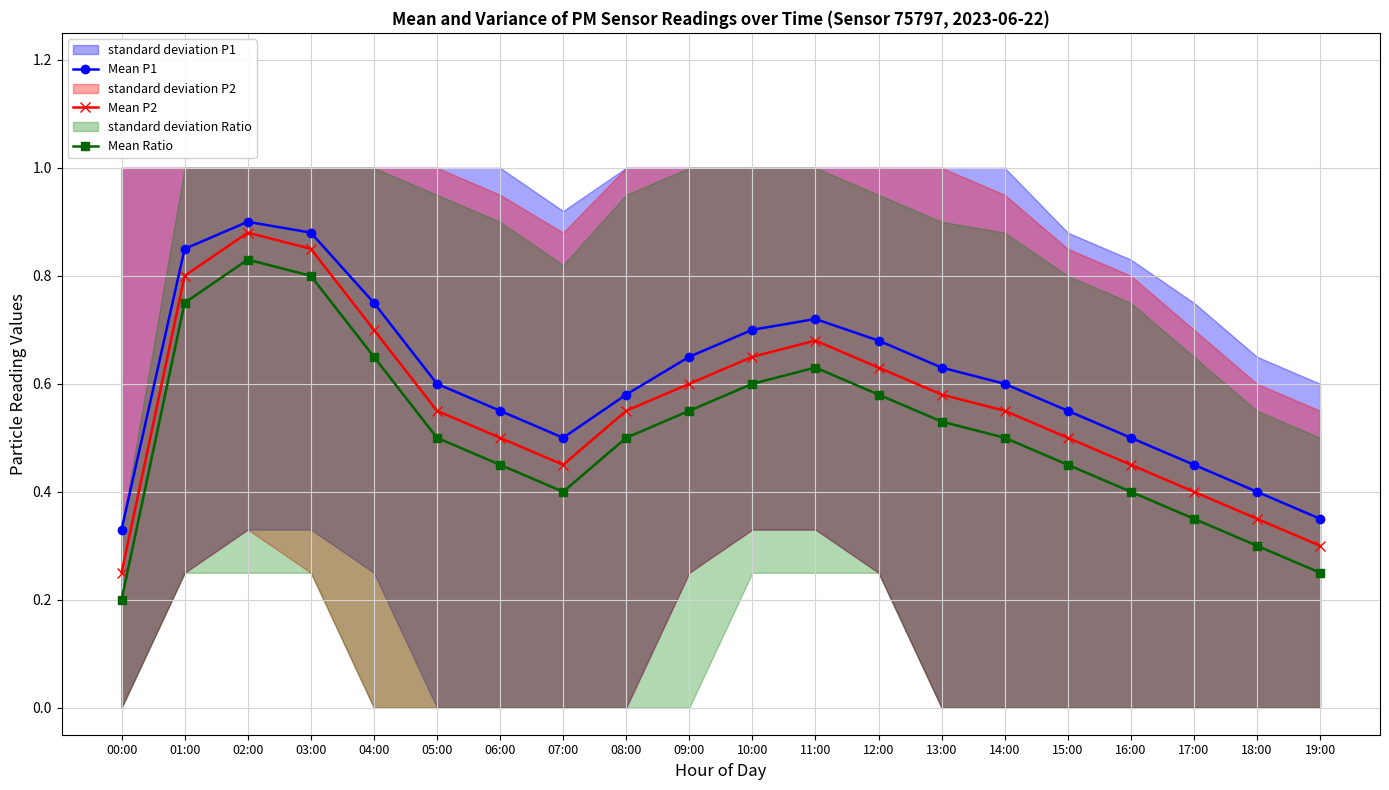

How many data points does each series have?

20